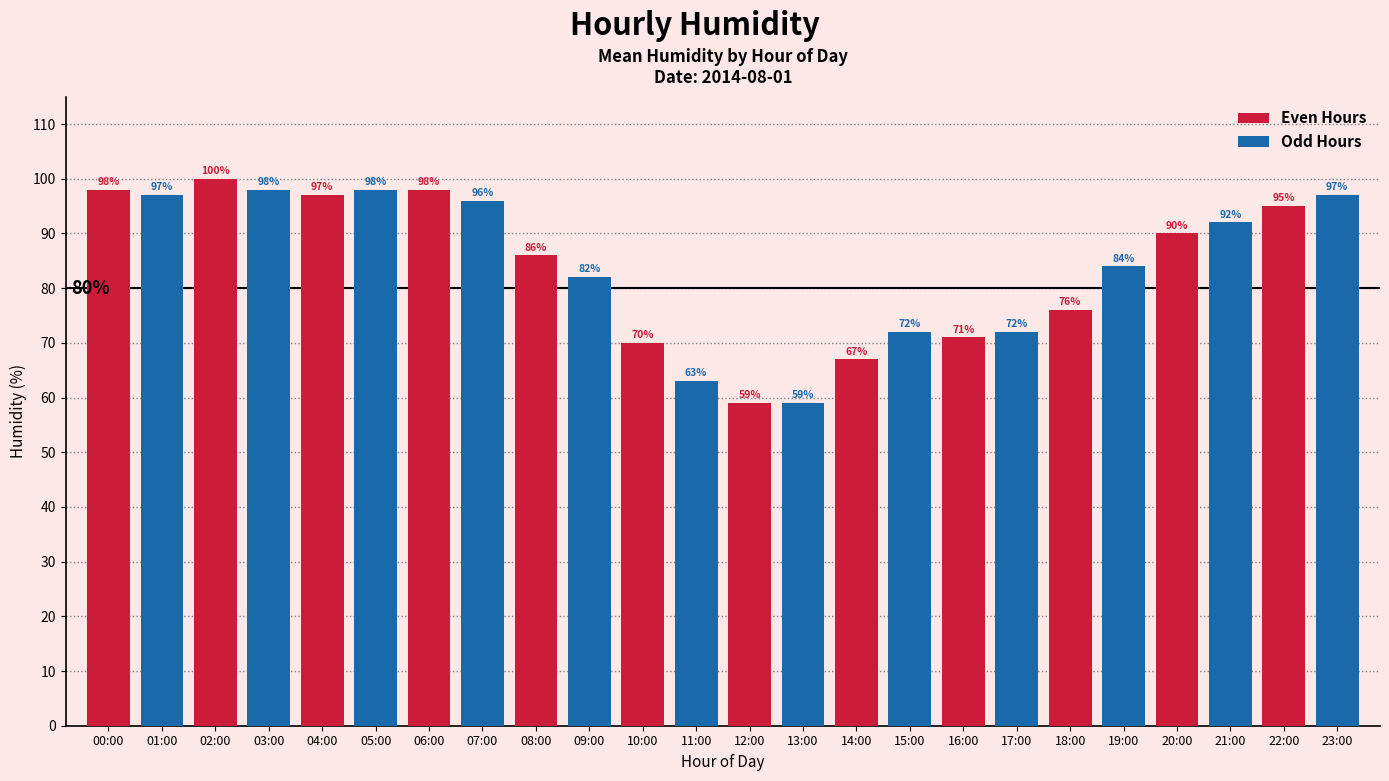

At which label does Odd Hours reach its minimum?

12:00